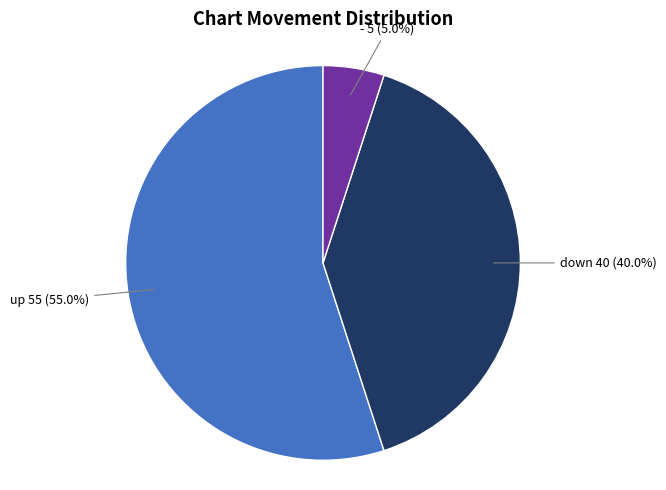

What portion of the pie excludes down?

60.0%